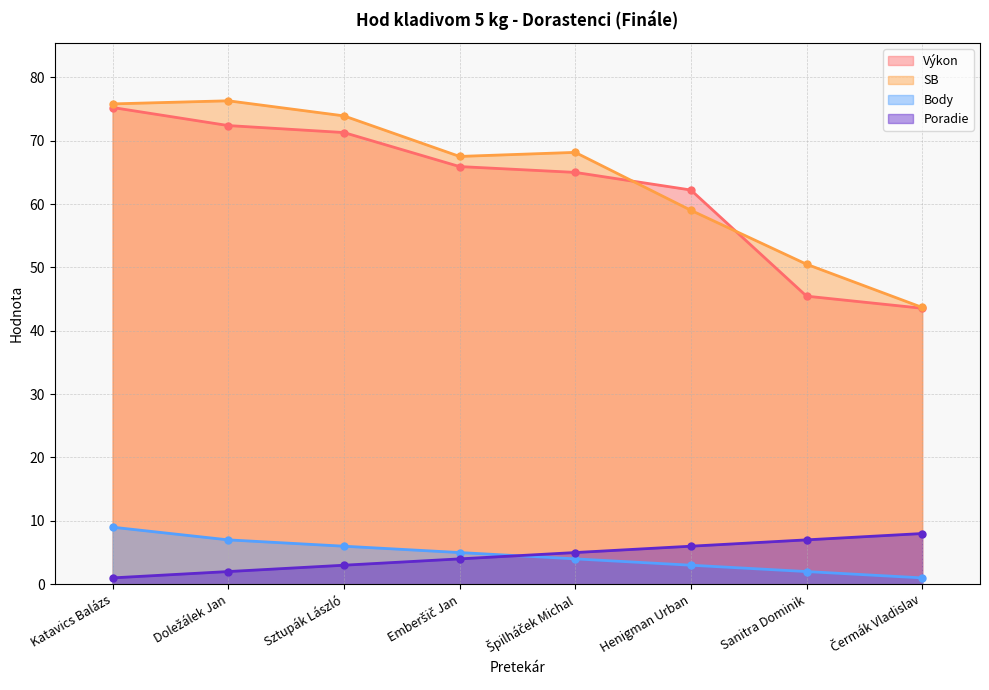

True or false: Body has a value of 7.9 at Emberšič Jan.

False